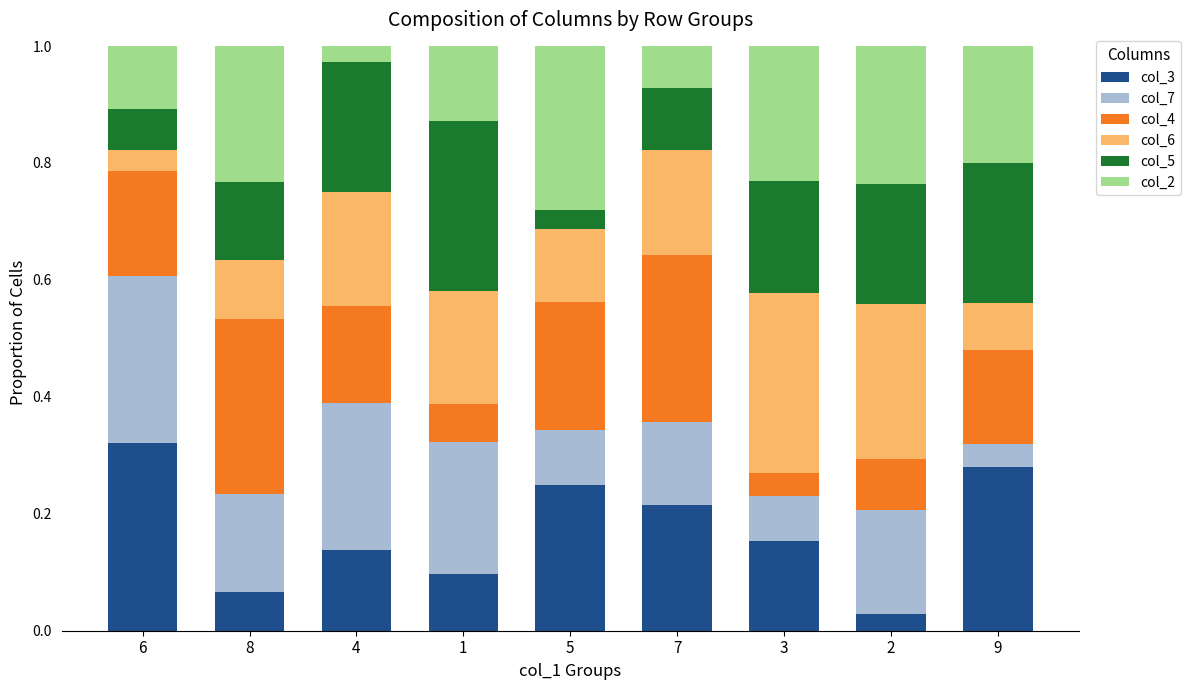

Is it true that col_3 equals 0.3 at 6?

True